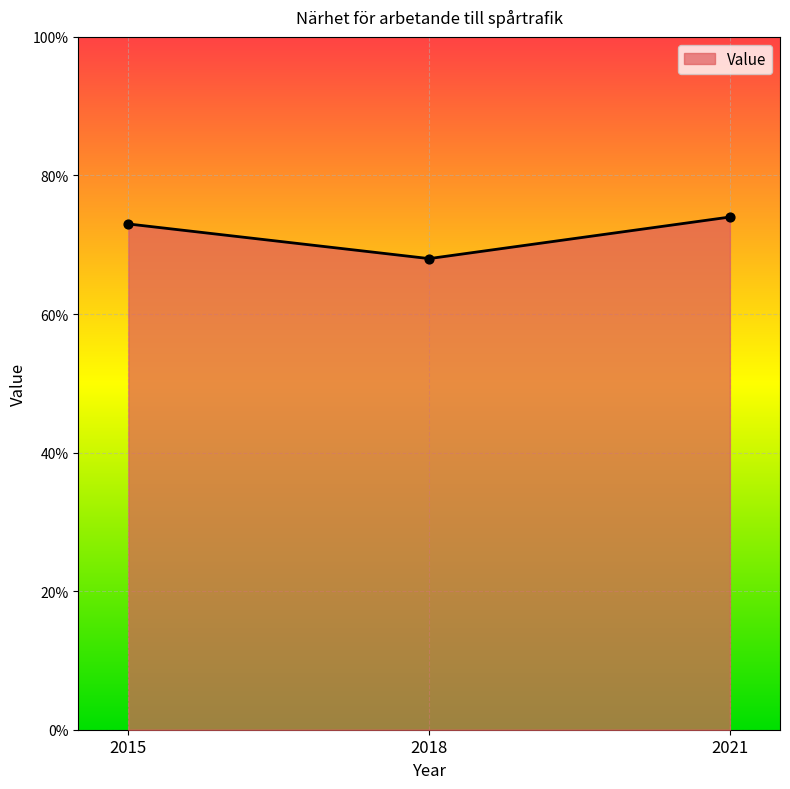

Between 2021 and 2018, which is larger?

2021